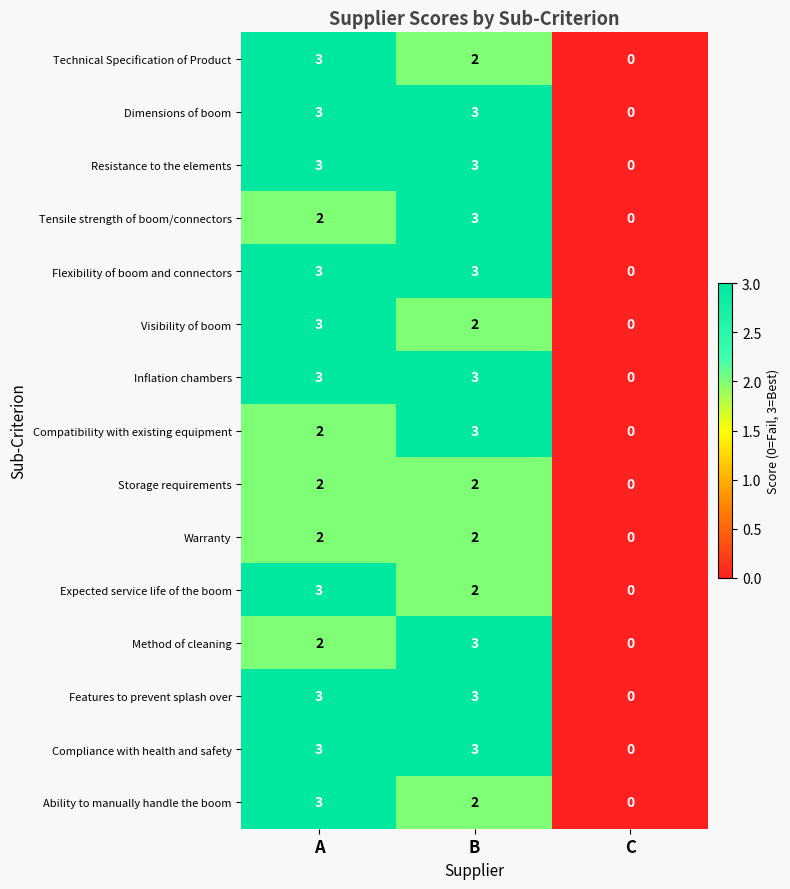

What is the difference between the maximum and minimum values in the Flexibility of boom and connectors series?

3